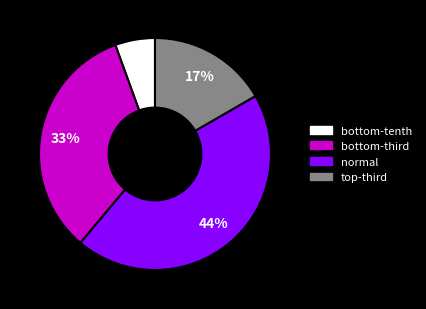

Which category has the biggest portion of the pie?

normal